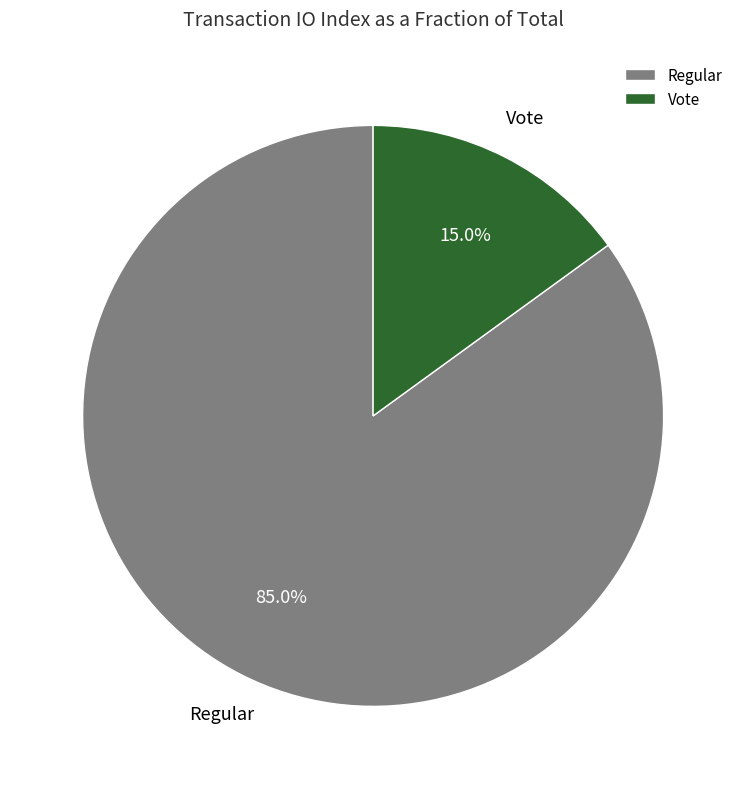

Count the number of slices in the pie.

2